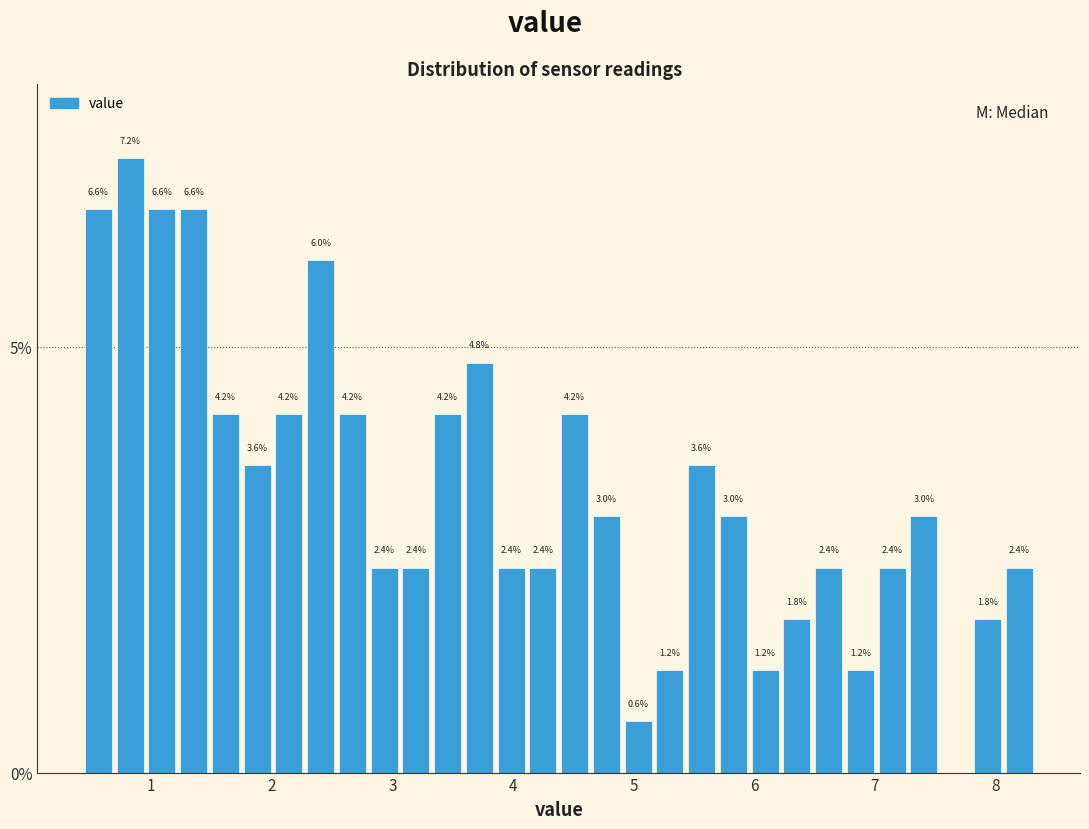

Read against the x-axis, roughly where is the centre of the tallest bar?

0.8